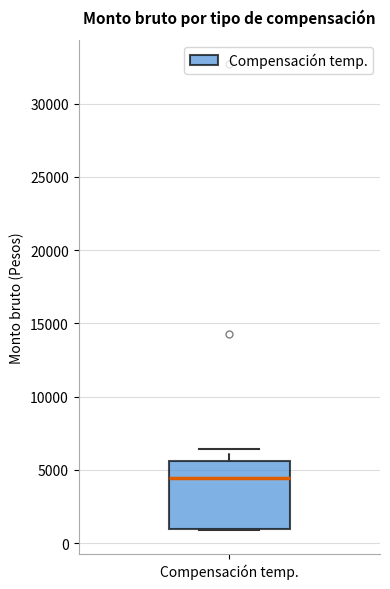

Where is the upper edge of the box for Compensación temp. on the y-axis? The values are not printed on the chart, so give them approximately, as read against the axis.

5500